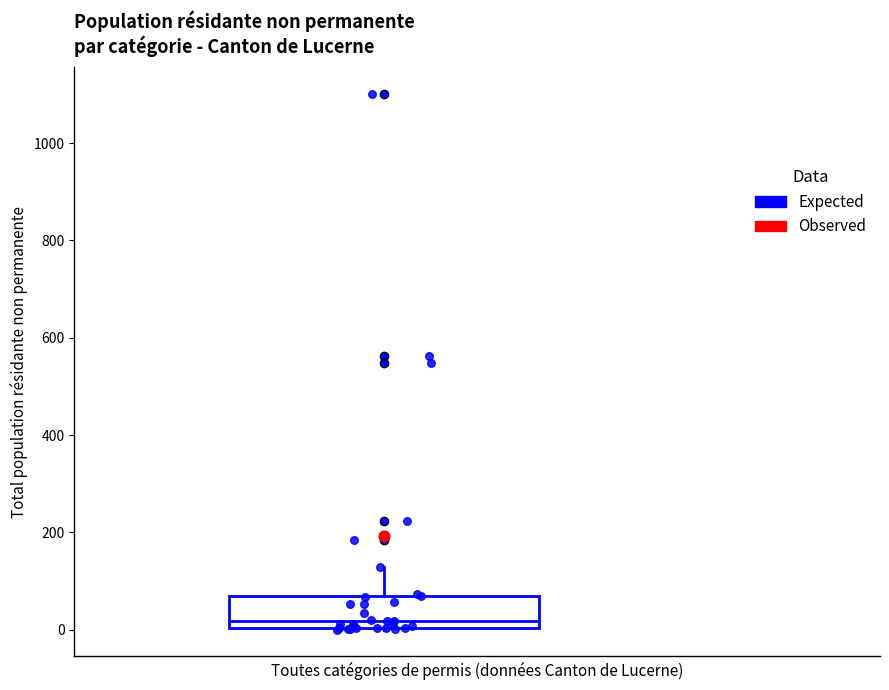

Where is the upper edge of the box on the y-axis? The values are not printed on the chart, so give them approximately, as read against the axis.

60